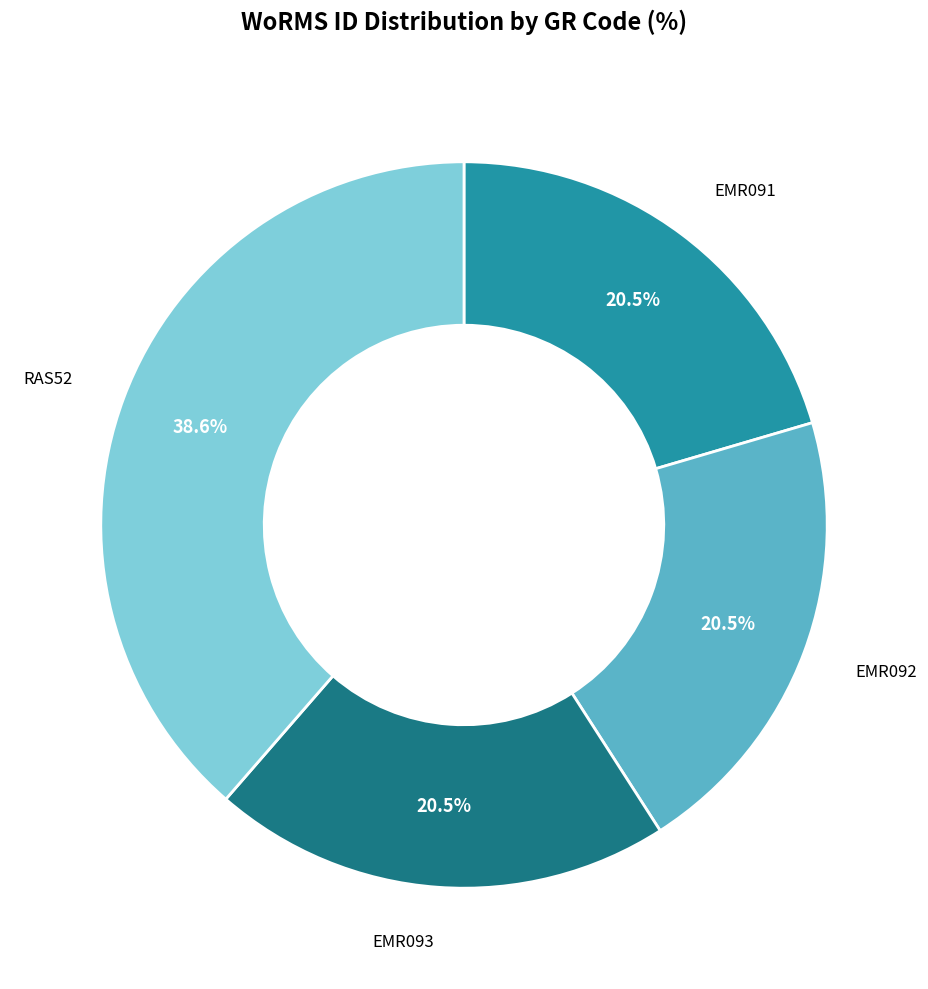

Is there a majority slice in this chart?

No